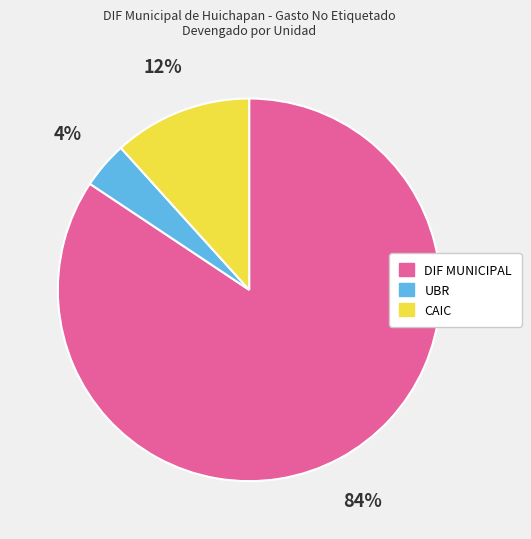

Does UBR represent more than half of the total?

No